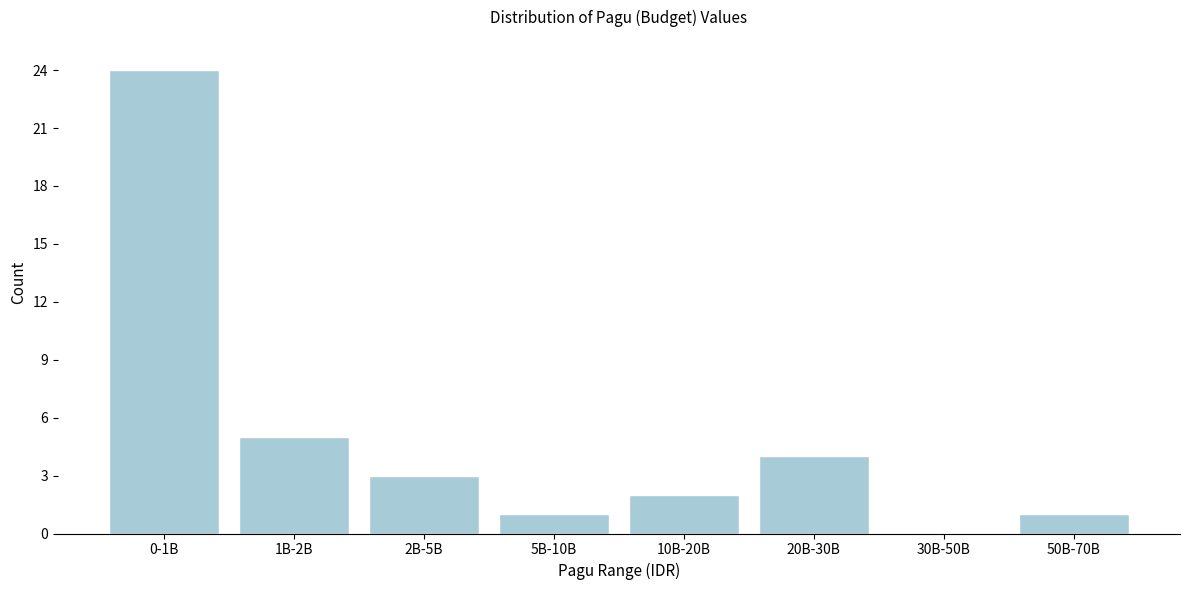

Reading left to right, extract all data points from this chart.

0-1B=24	1B-2B=5	2B-5B=3	5B-10B=1	10B-20B=2	20B-30B=4	30B-50B=0	50B-70B=1